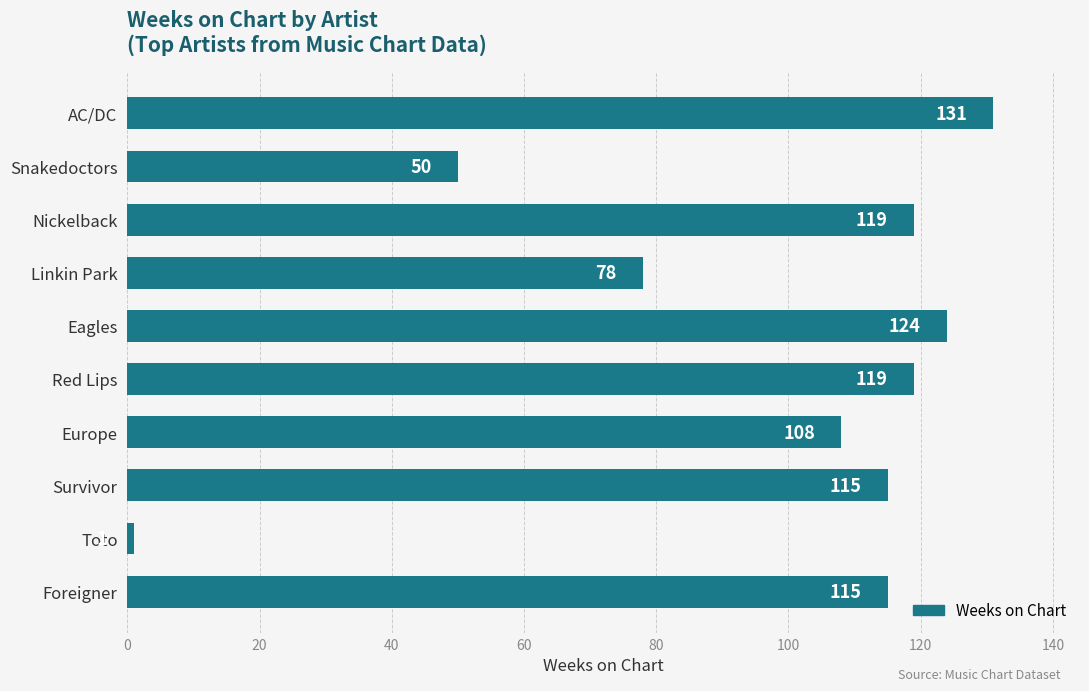

The value at Linkin Park is 48. True or false?

False